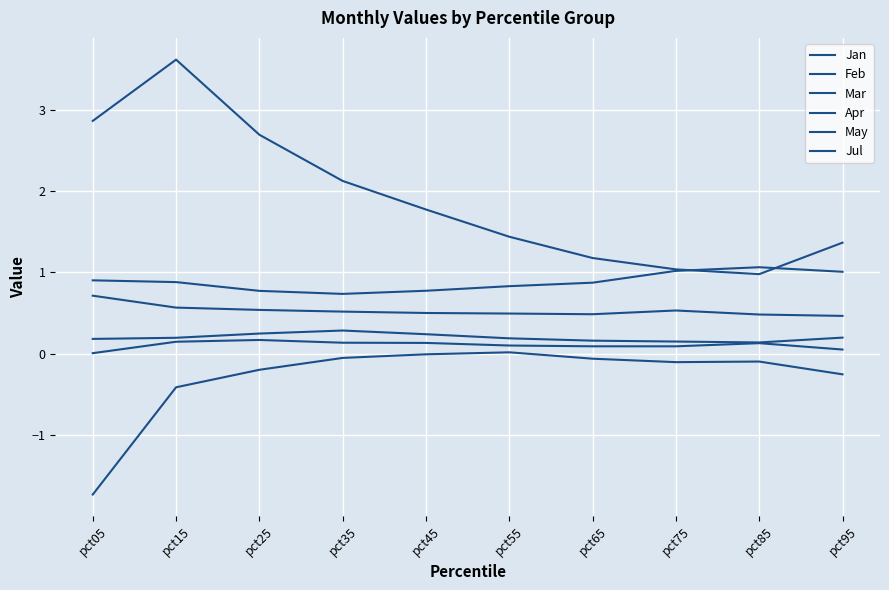

What is the minimum value for Mar?

0.7